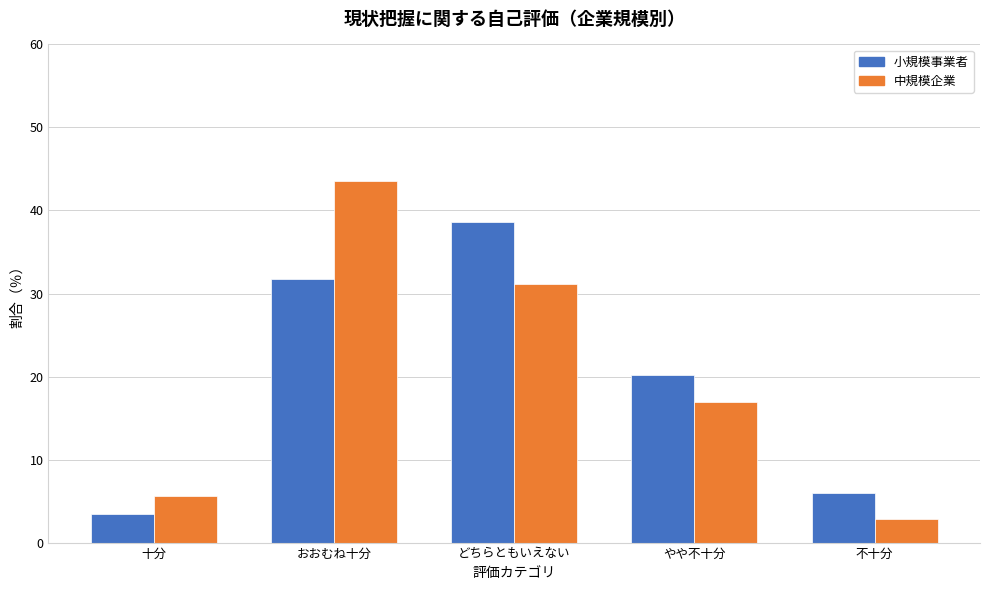

Reading left to right, extract all data points from this chart.

小規模事業者: 十分=3.5	おおむね十分=31.7	どちらともいえない=38.6	やや不十分=20.2	不十分=6.0
中規模企業: 十分=5.6	おおむね十分=43.5	どちらともいえない=31.2	やや不十分=16.9	不十分=2.9